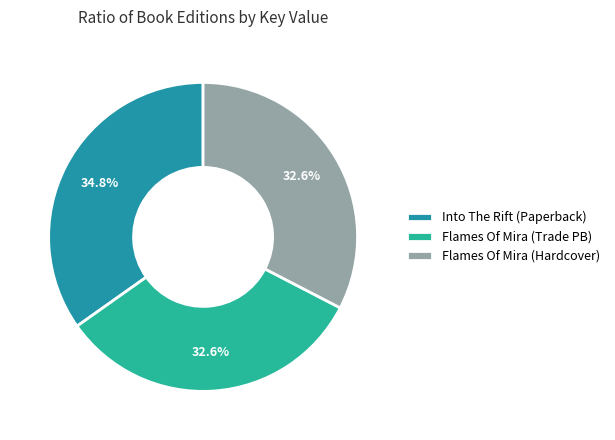

What is the largest slice in the pie chart?

Into The Rift (Paperback)